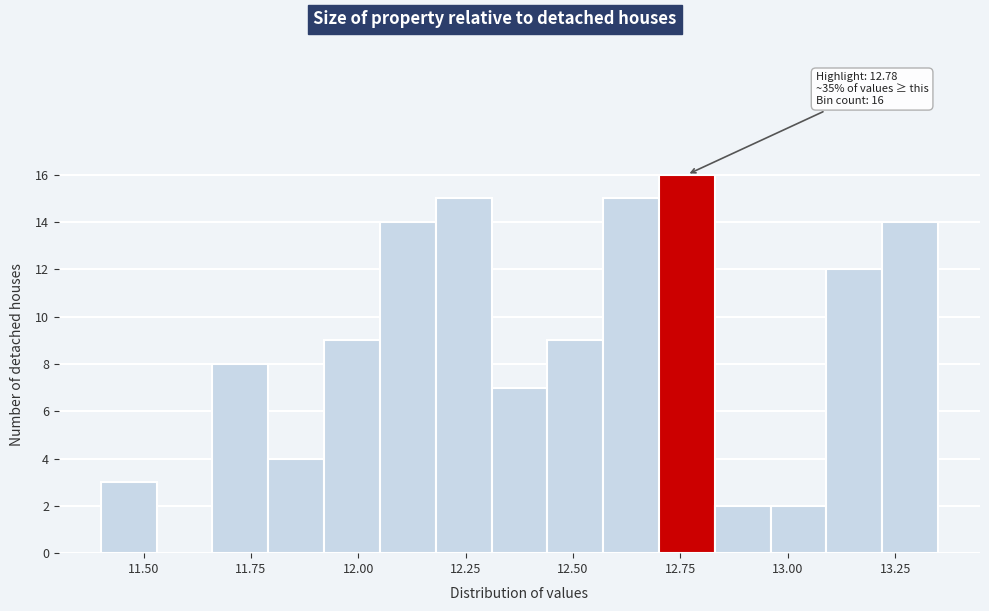

Around what value on the x-axis is the tallest bar? Give the approximate position of its centre, as read against the axis.

12.75